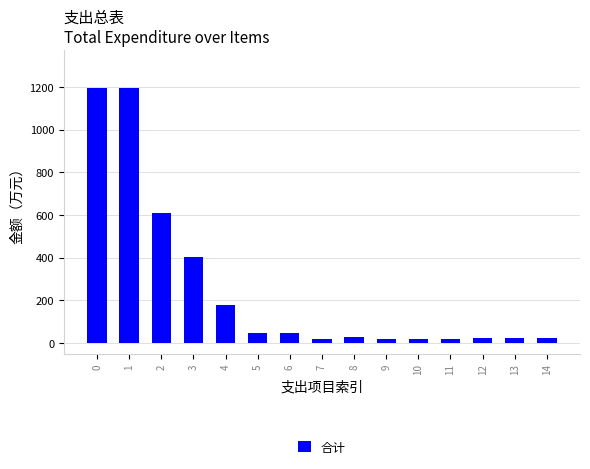

What is the difference between the maximum and second lowest values?

1173.7